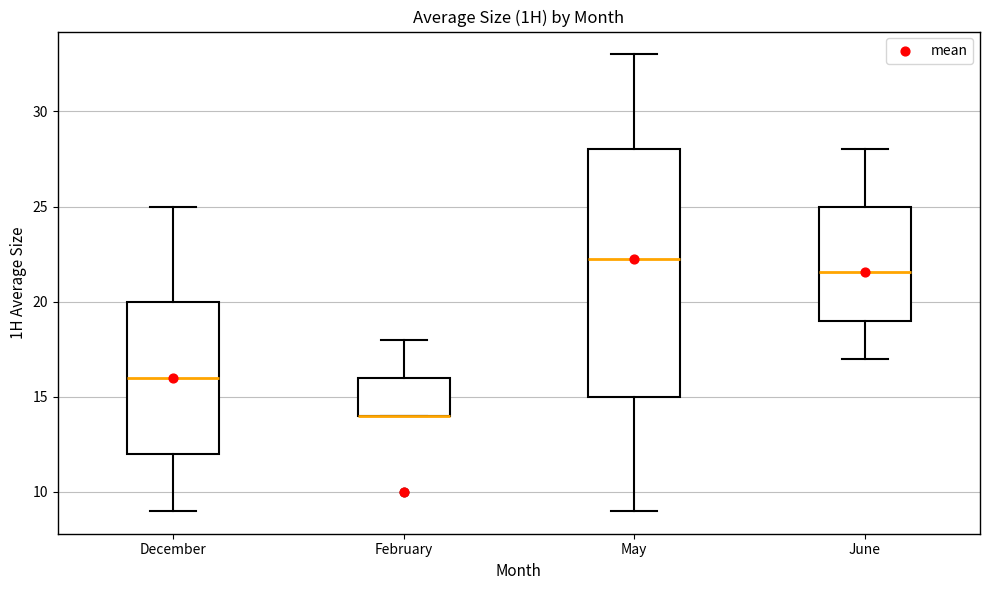

Reading left to right, read every box against the y-axis: the position of its median line, the range the box covers, and the ends of its whiskers. The values are not printed on the chart, so give them approximately, as read against the axis.

December: median 16.0, box 12.0 to 20.0, whiskers 9.0 to 25.0
February: median 14.0 (drawn on the box's lower edge), box 14.0 to 16.0, whiskers 14.0 to 18.0
May: median 22.5, box 15.0 to 28.0, whiskers 9.0 to 33.0
June: median 21.5, box 19.0 to 25.0, whiskers 17.0 to 28.0